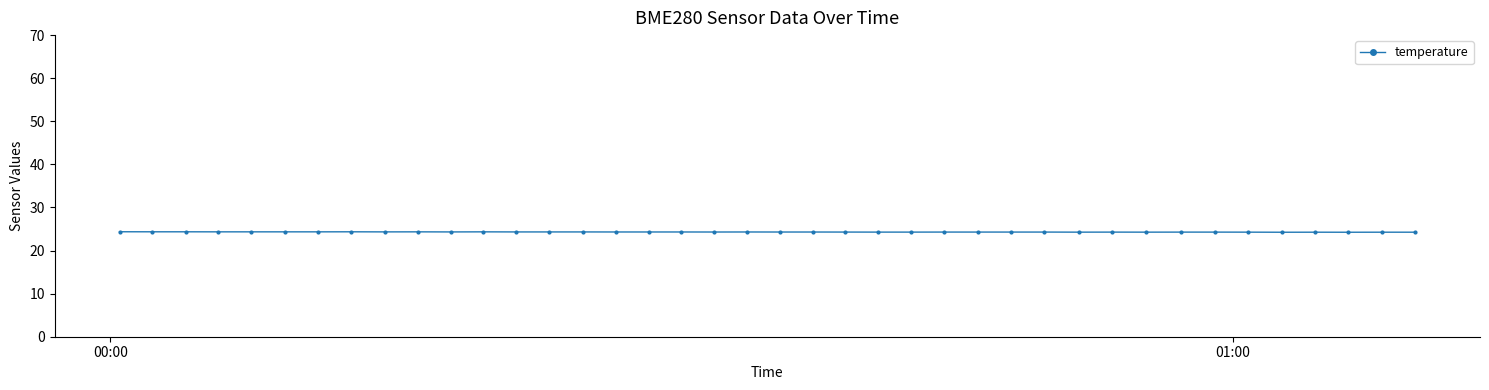

What is the average value?

24.3